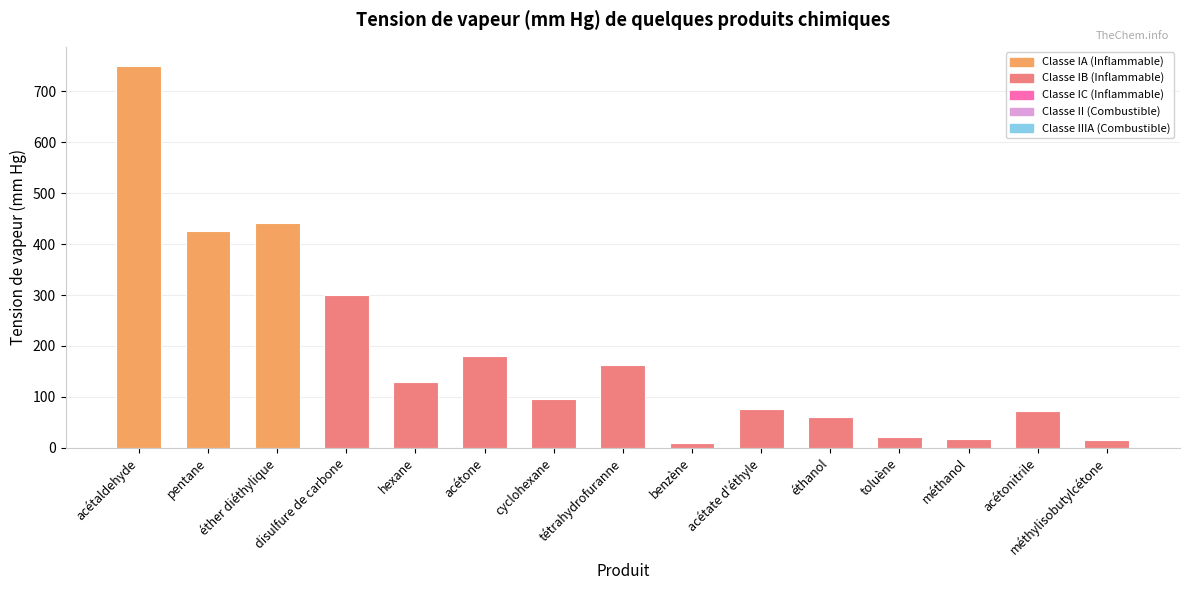

How many values are below 95?

7